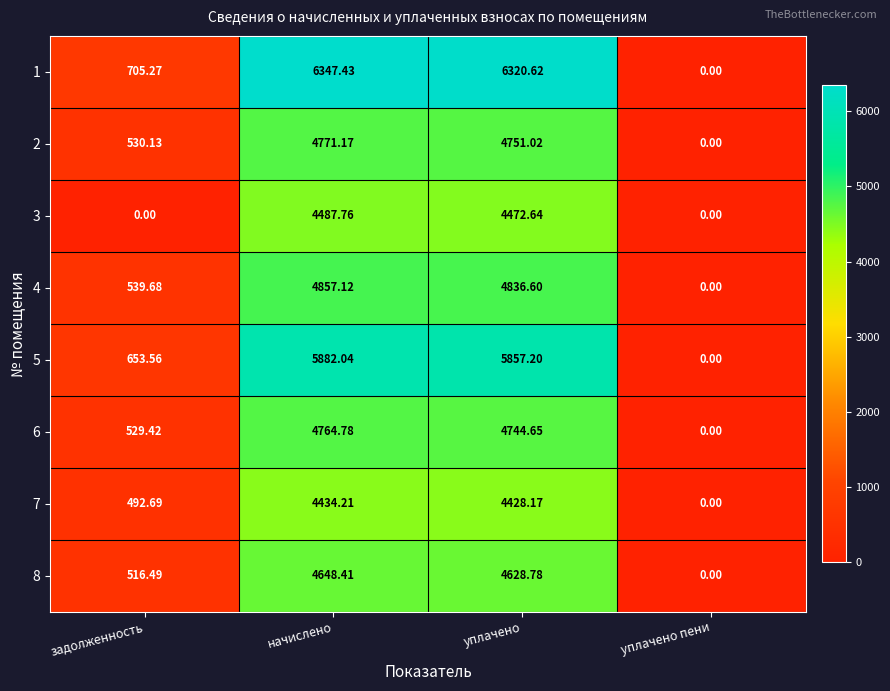

At which category is the sum across all series the highest?

начислено